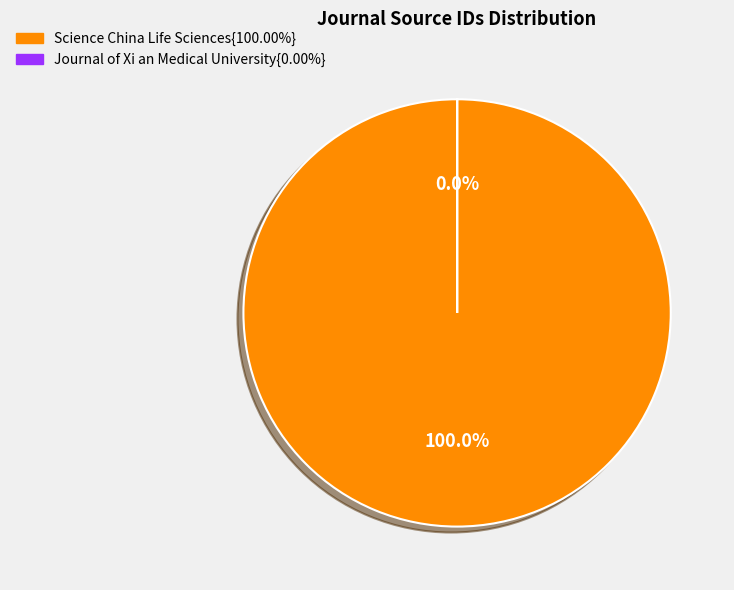

The Science China Life Sciences slice represents 100% of the pie. True or false?

True